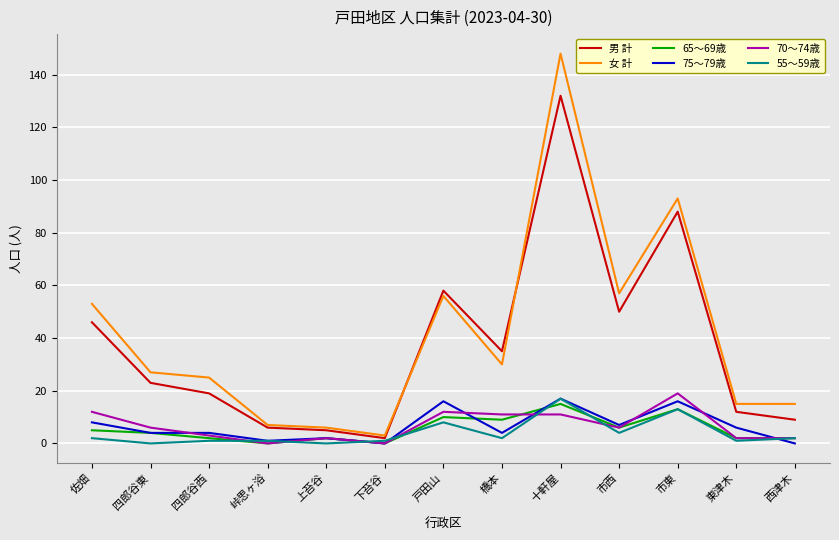

Where does the 75～79歳 series first go above 4?

佐畑